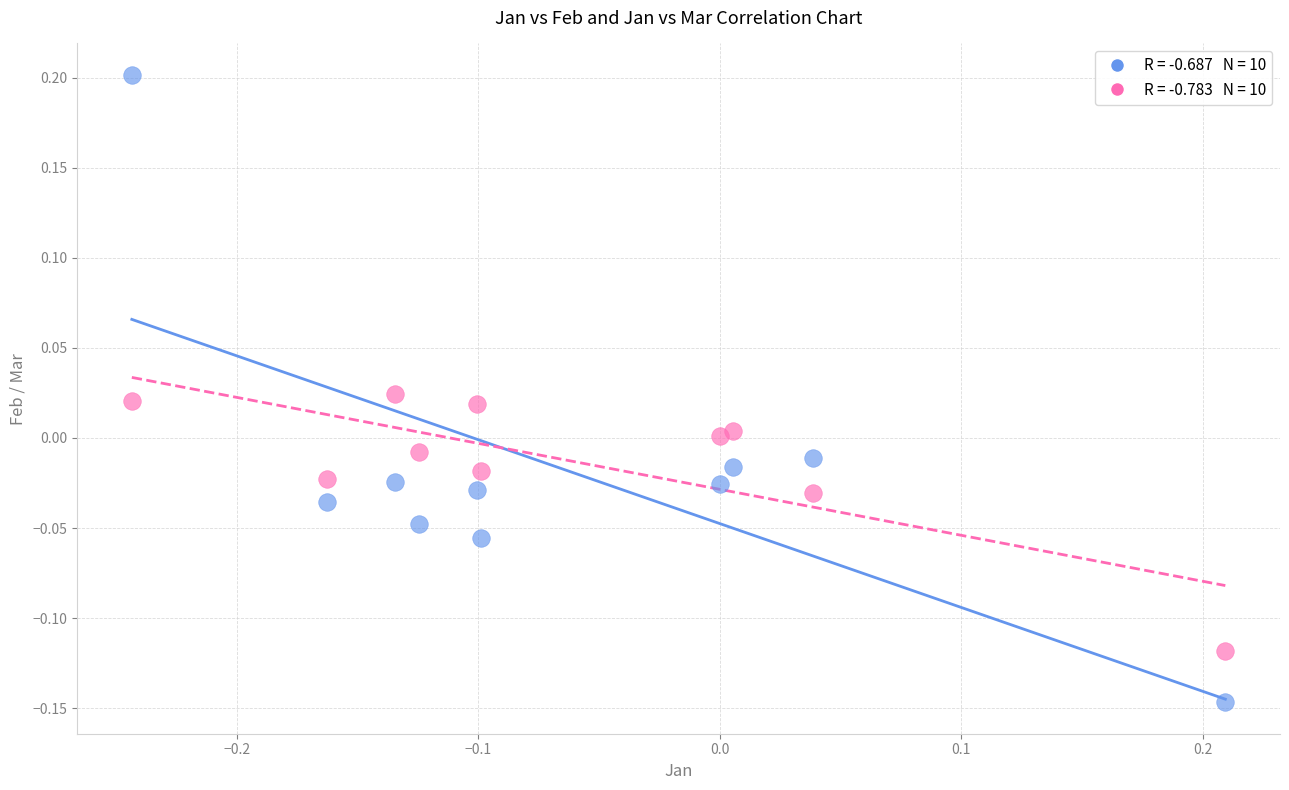

Across all data points, what is the range of X values (max minus min)?

0.5